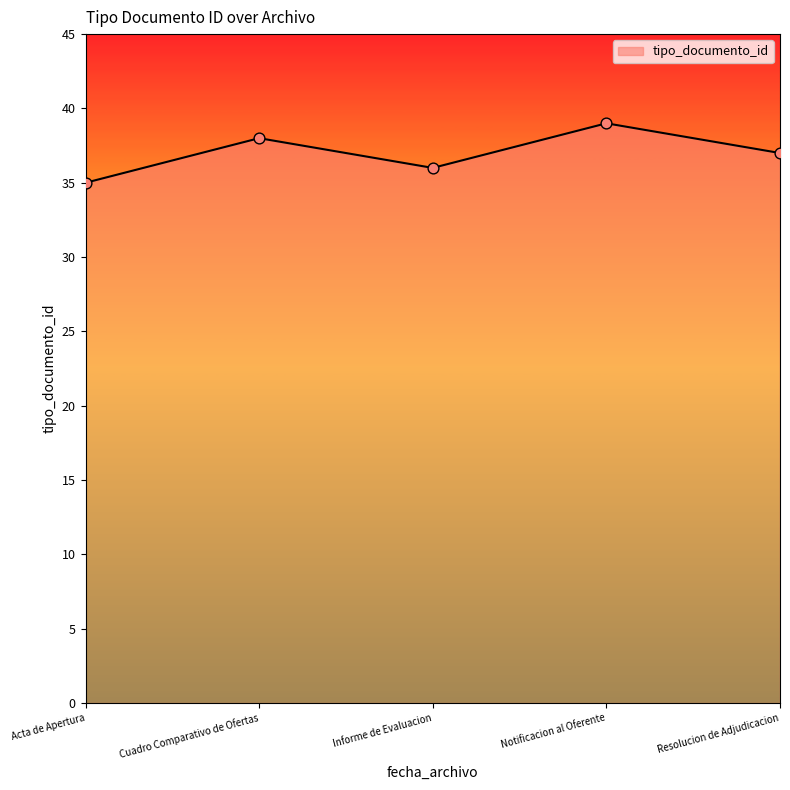

Approximately how many times larger is the value at Cuadro Comparativo de Ofertas compared to Informe de Evaluacion?

1.1